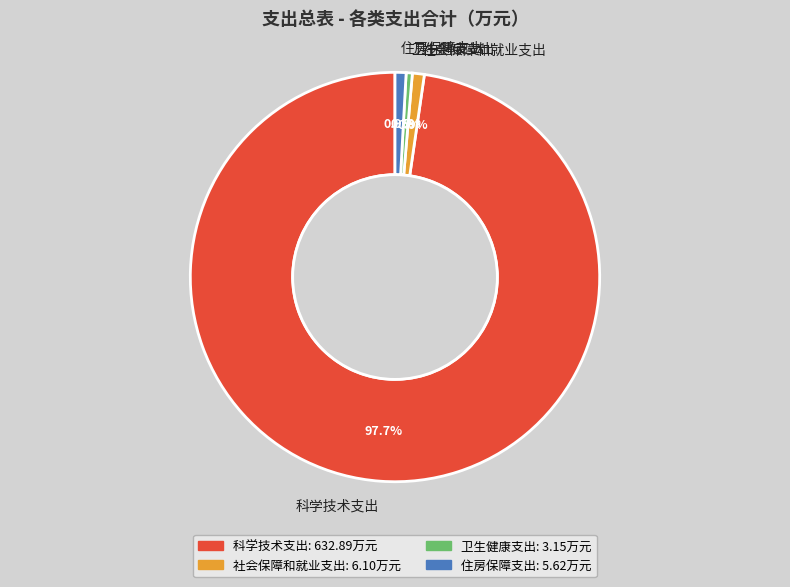

Is 科学技术支出 the majority of the pie?

Yes